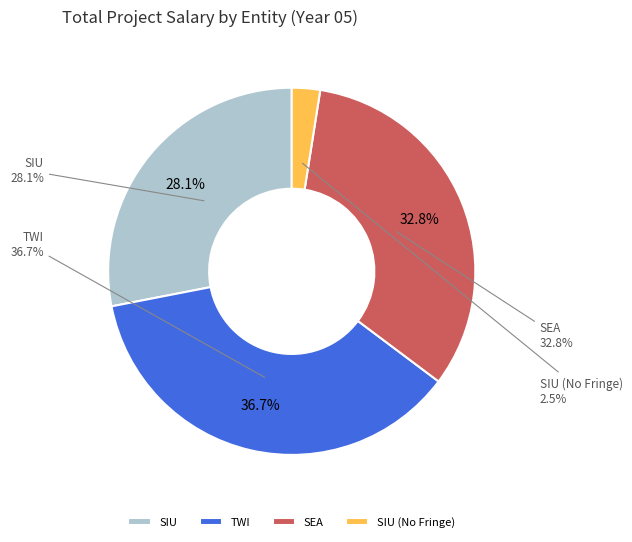

To the nearest percent, what portion does SIU represent?

28%